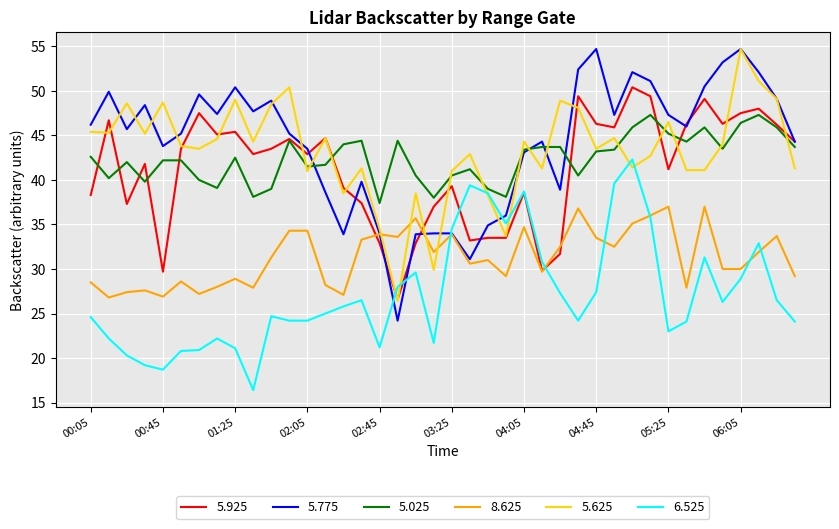

What is the lowest value of the 5.775 series?

24.2